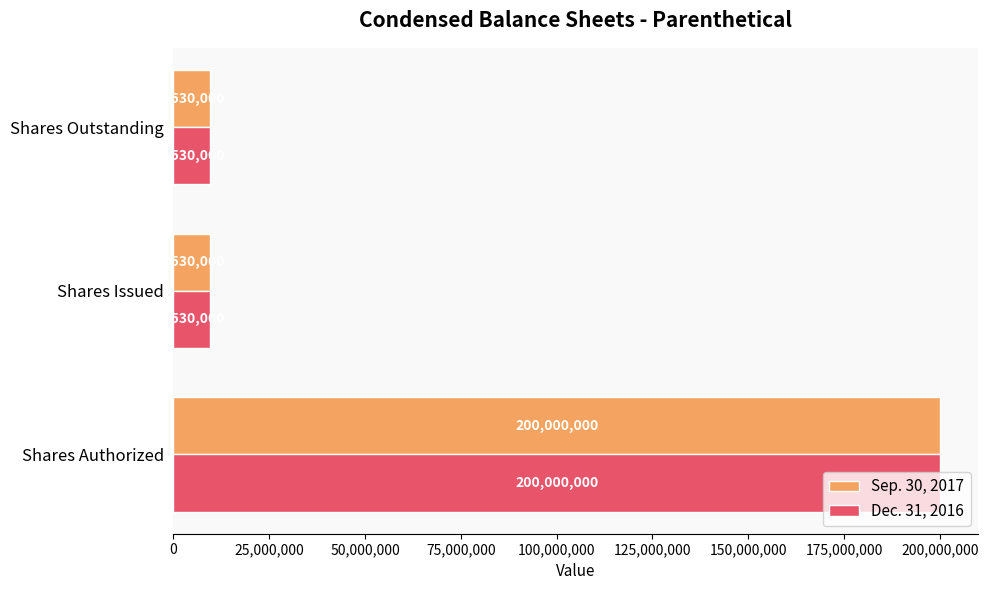

What is the difference between the maximum and minimum values in the Sep. 30, 2017 series?

190470000